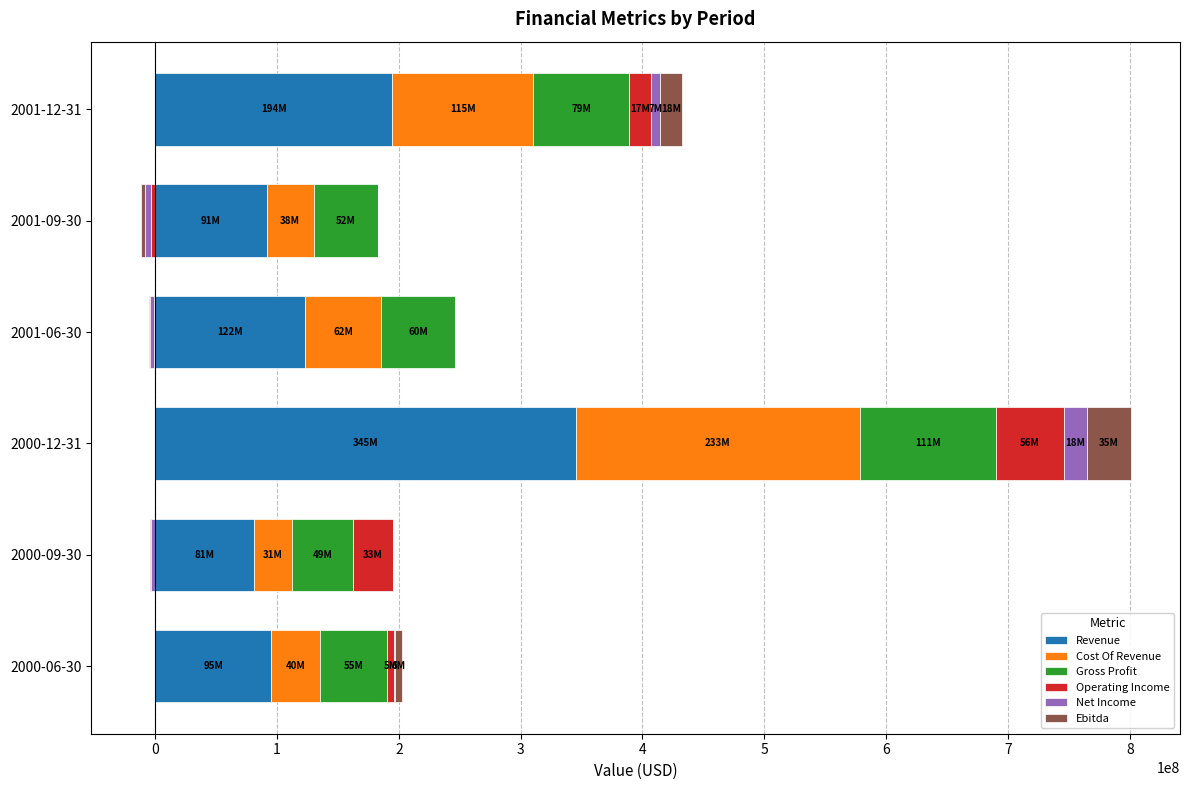

What is the sum of all Gross Profit values?

407963000